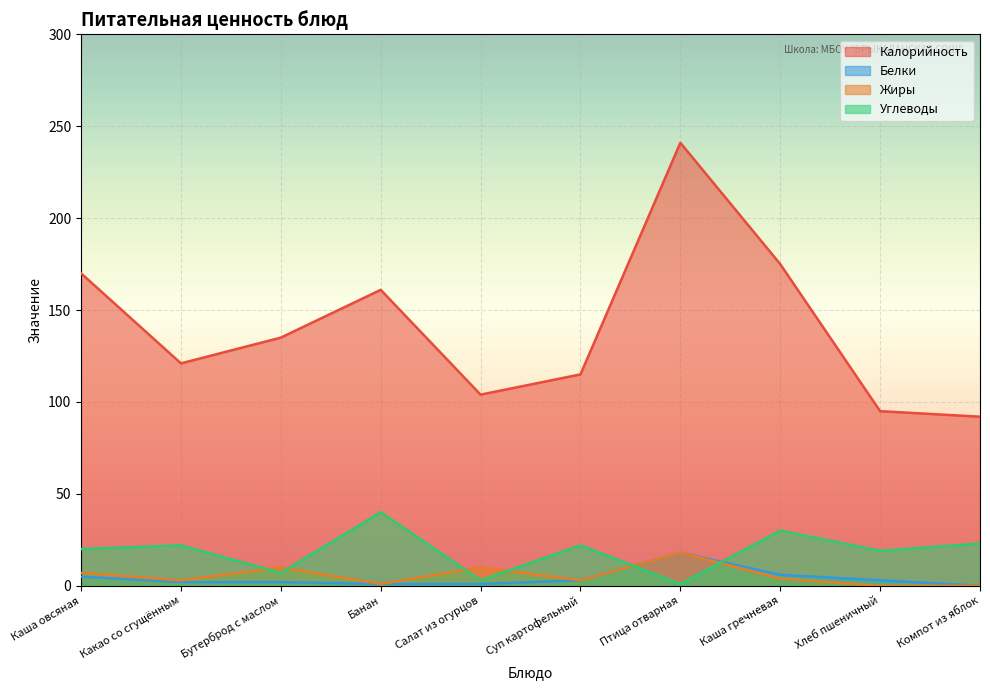

Between Салат из огурцов and Бутерброд с маслом, which is larger?

Бутерброд с маслом